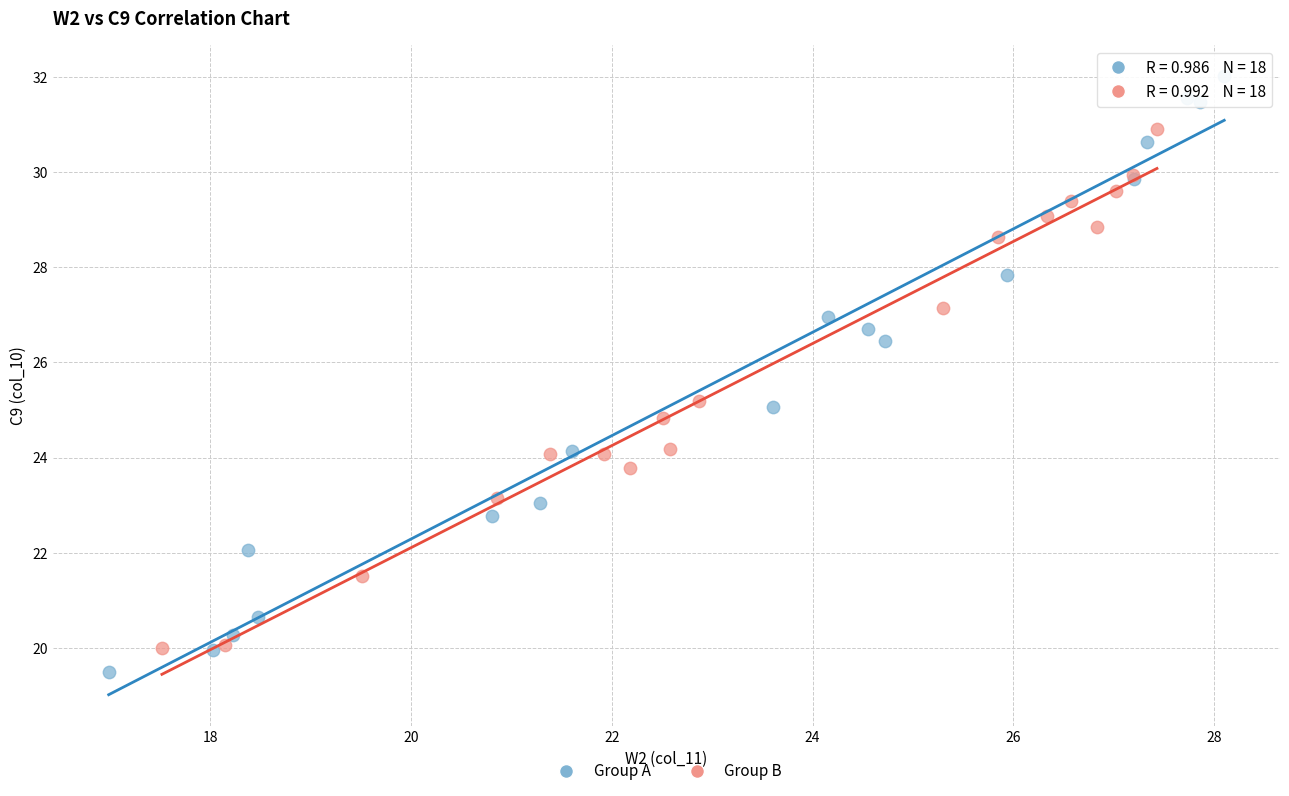

Which series has the largest Y range (max minus min)?

Group A